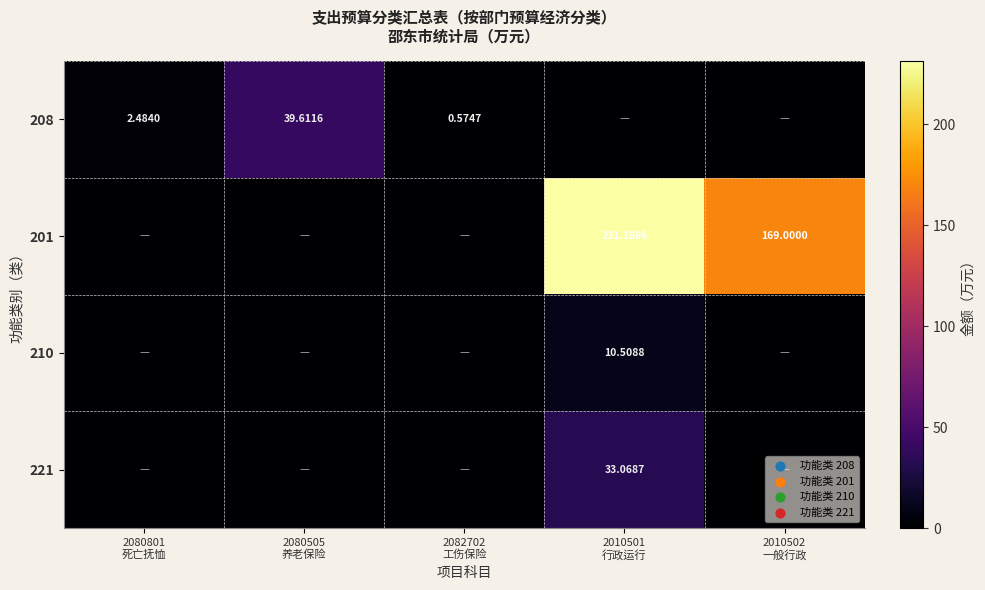

Which series has the widest spread of values?

201